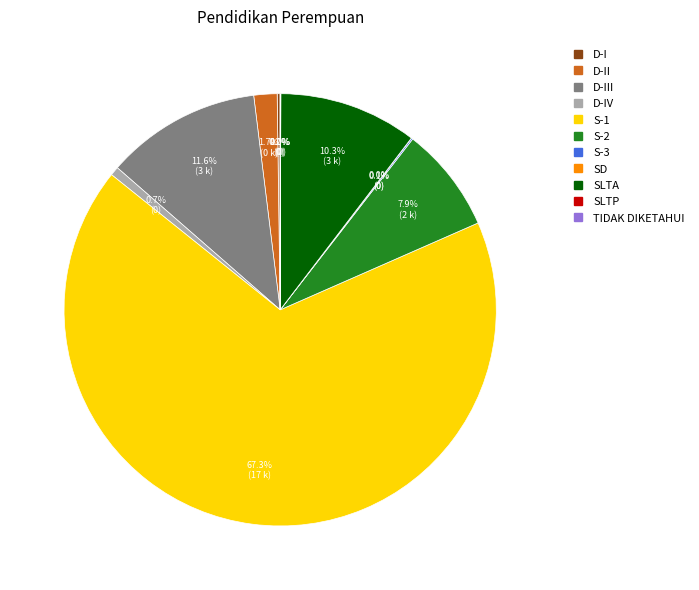

Is there a majority slice in this chart?

Yes